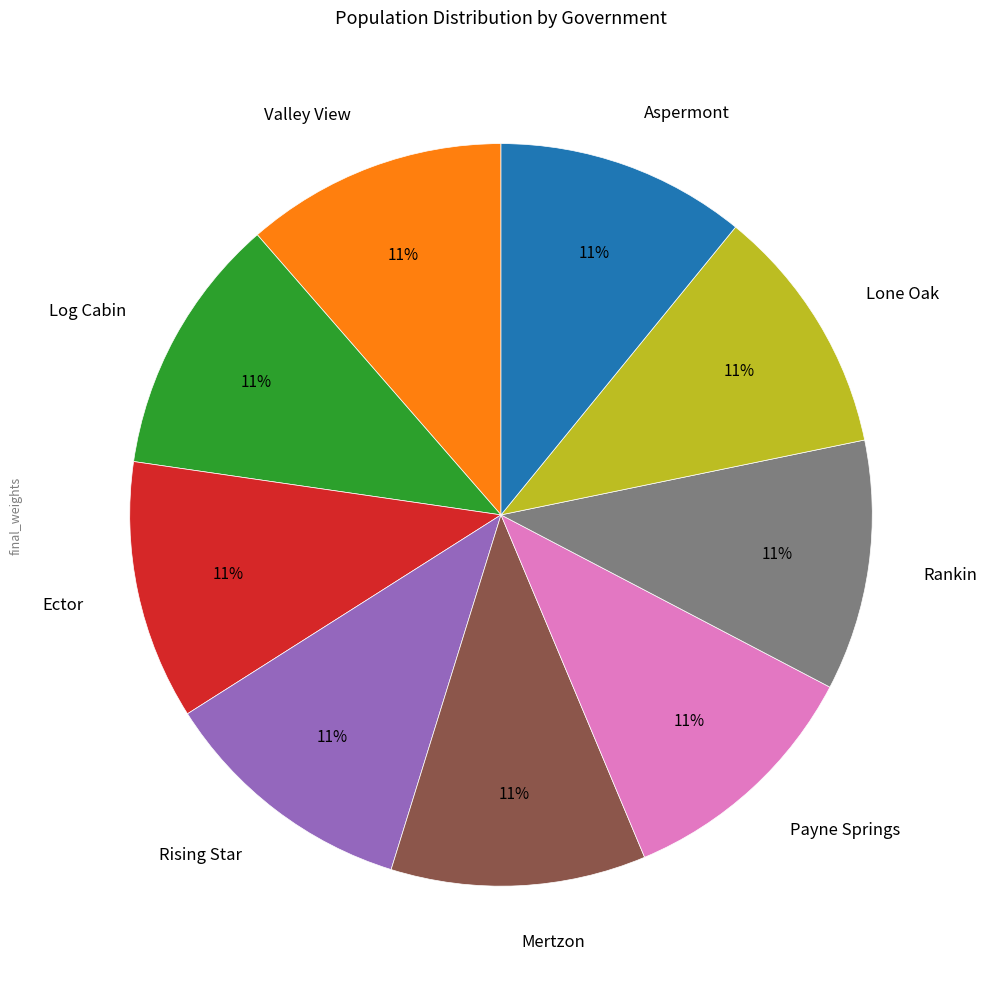

Is it true that Ector is 11% of the pie?

True